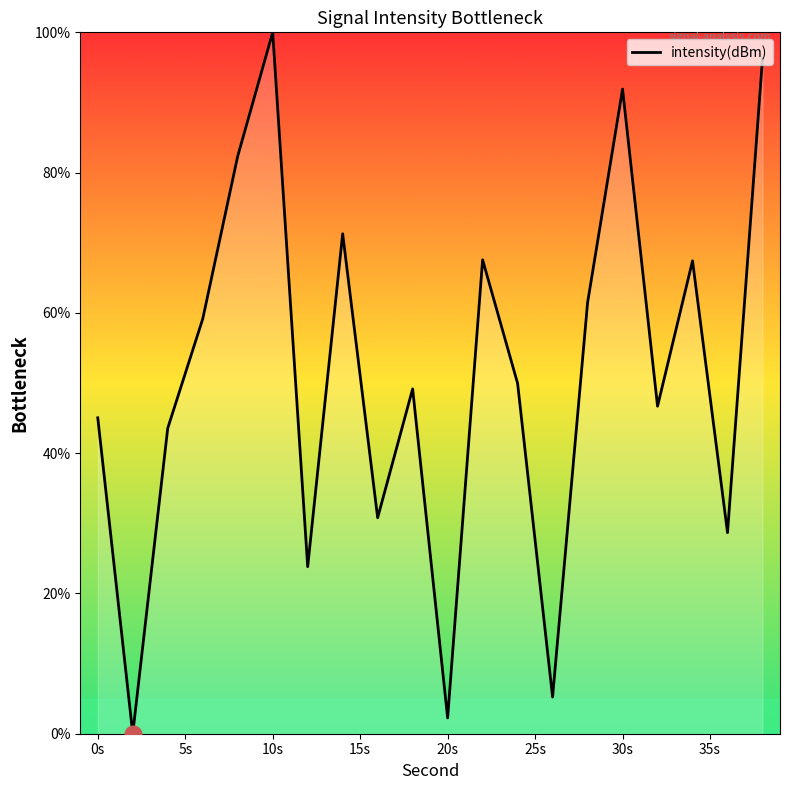

What is the greatest value displayed?

100.0